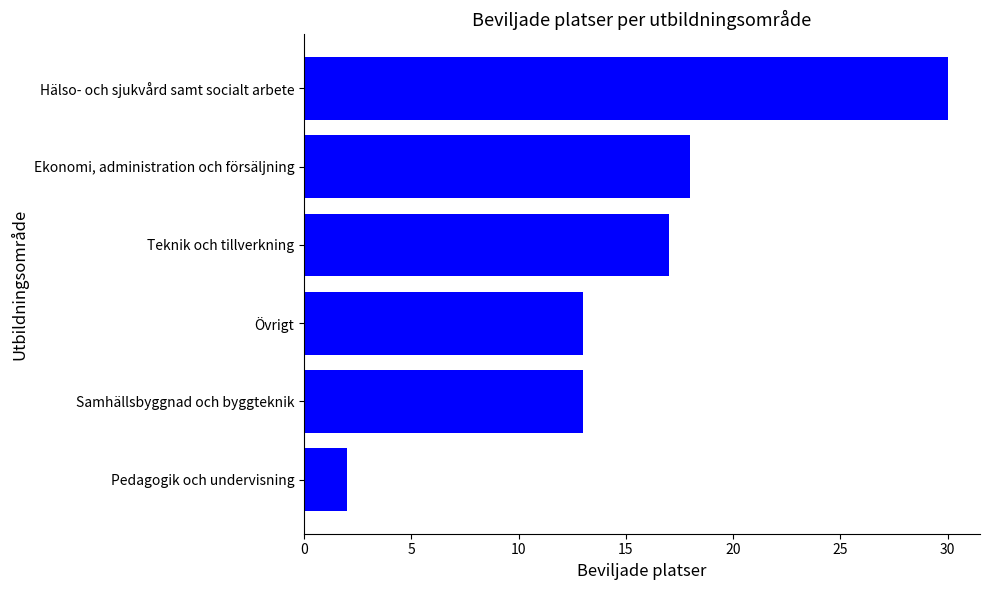

What is the maximum value shown in the chart?

30